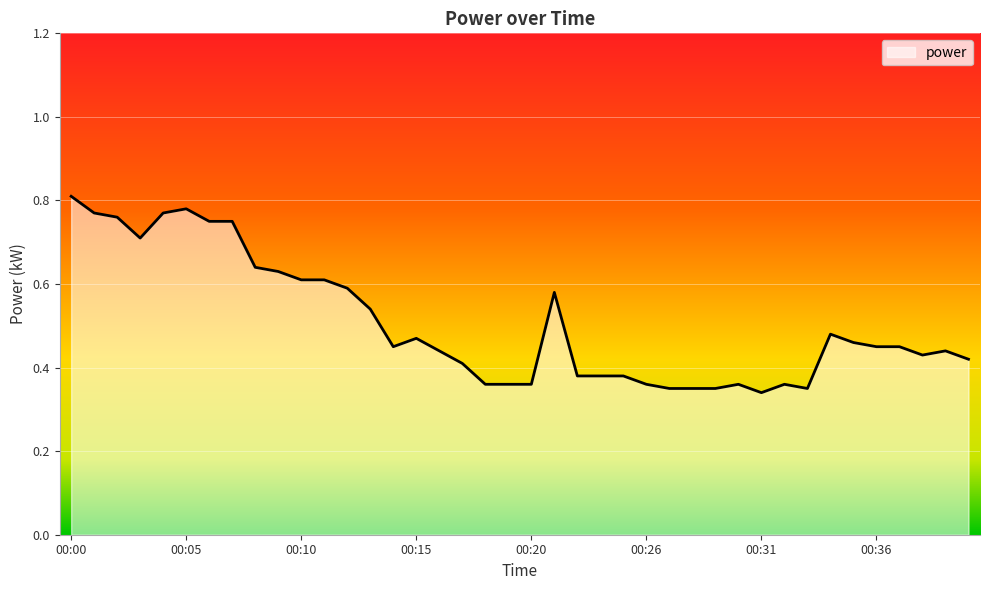

What is the difference between the maximum and second lowest values?

0.5